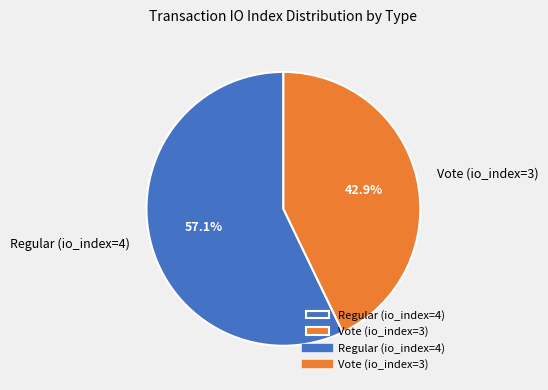

Is there any slice that represents more than half of the pie?

Yes